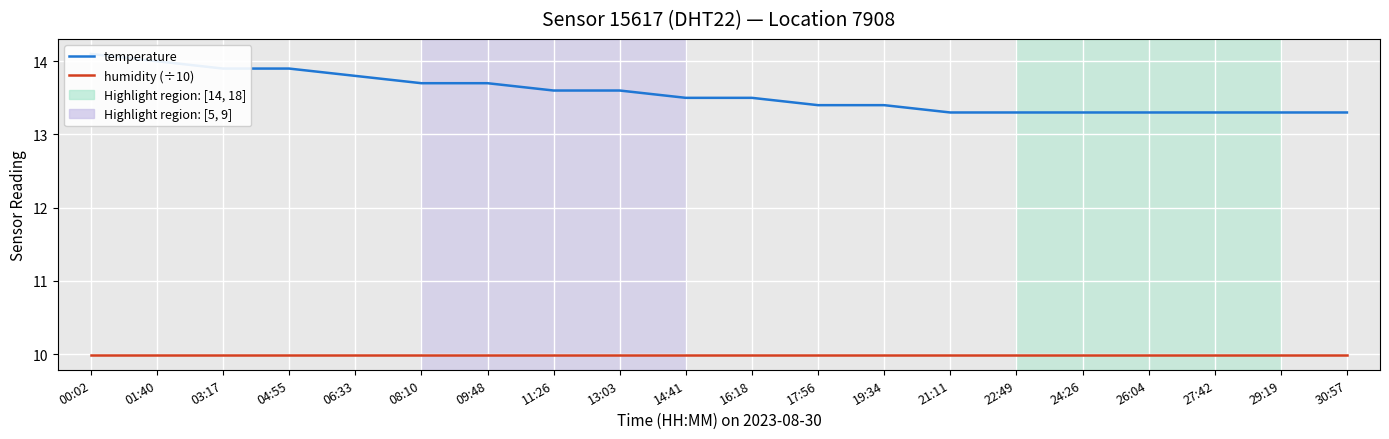

At which category is the sum across all series the highest?

00:02